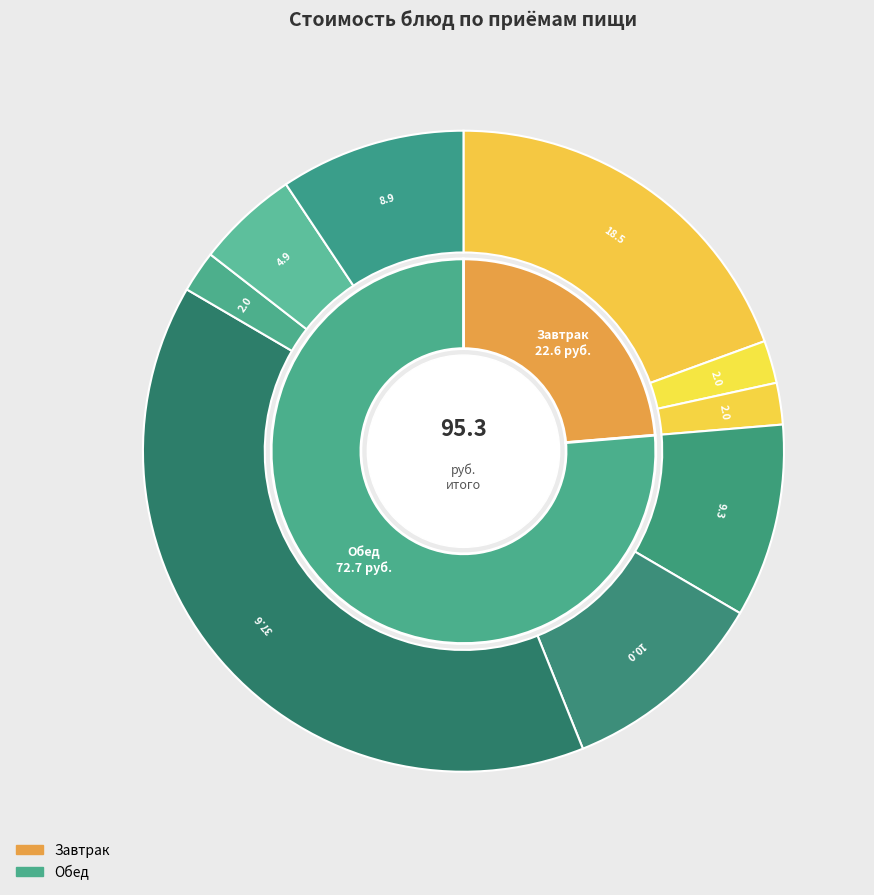

Which category has the smallest portion of the pie?

Хлеб пшеничный (завтрак)